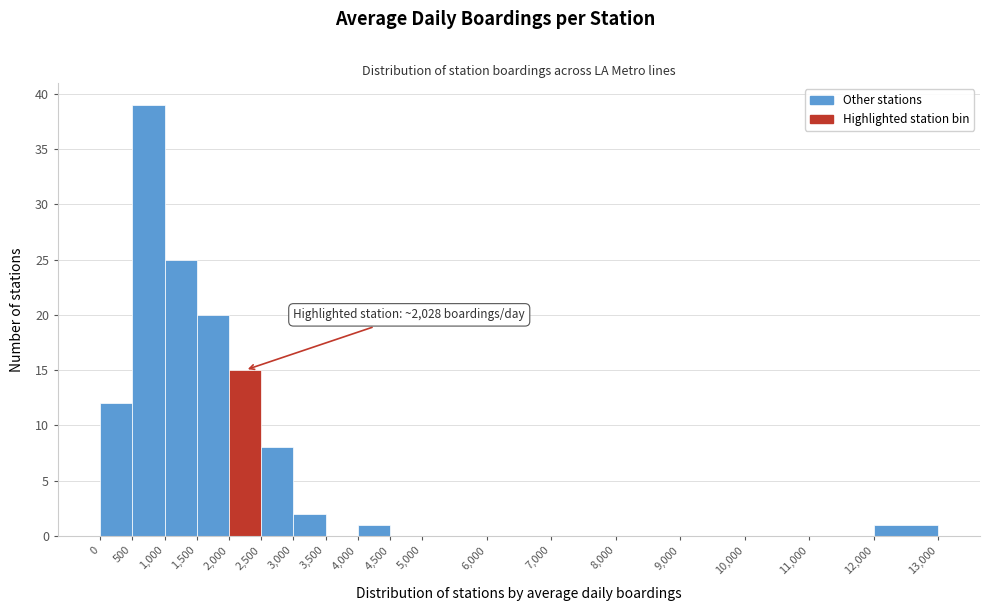

Over which range of the x-axis is the bar tallest?

500 to 1,000